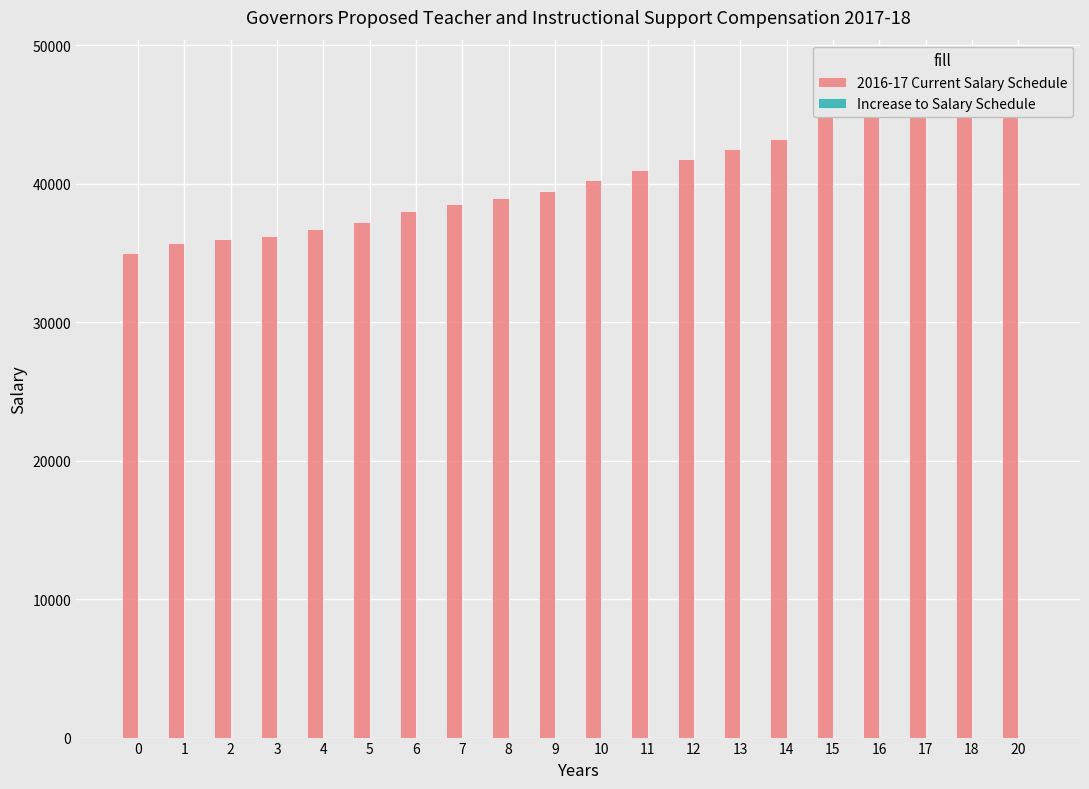

How many data points does each series have?

20